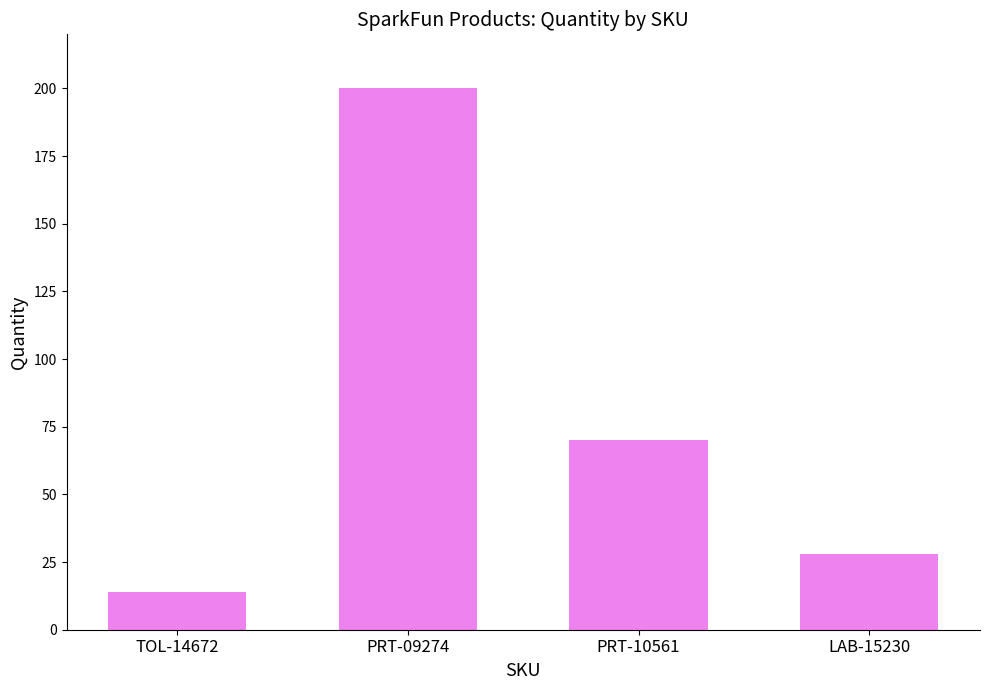

Which category has the lowest value across all series?

TOL-14672